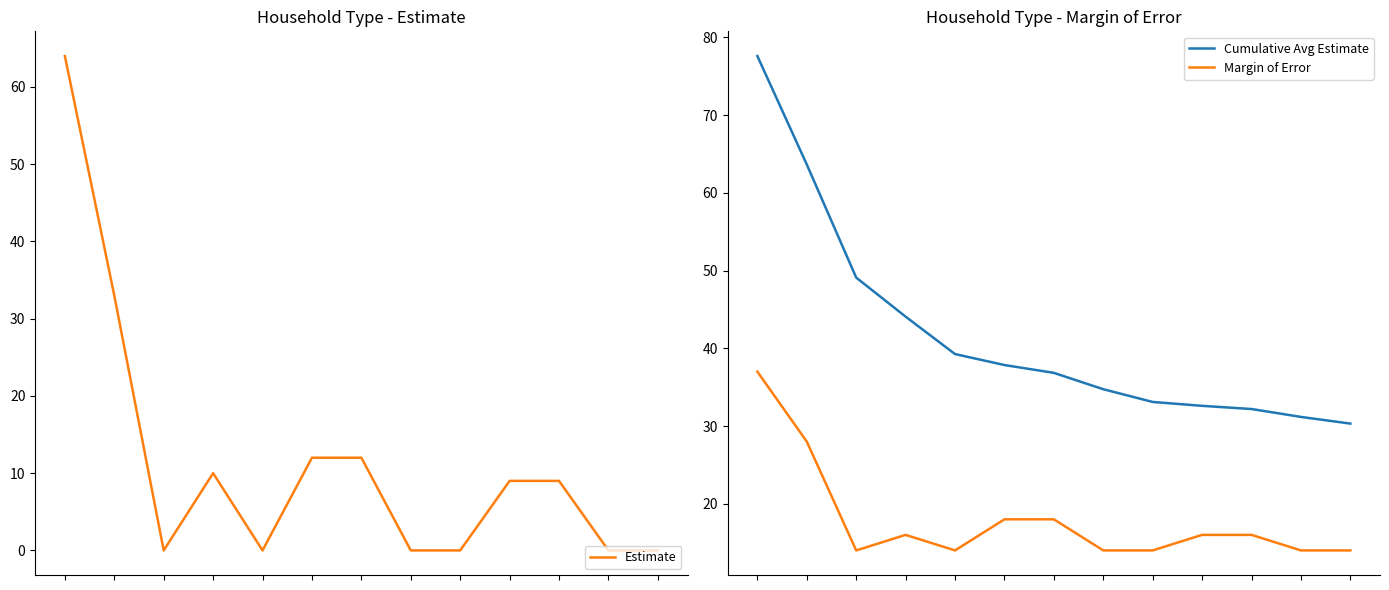

Is it true that Margin of Error equals 15.6 at 1?

False